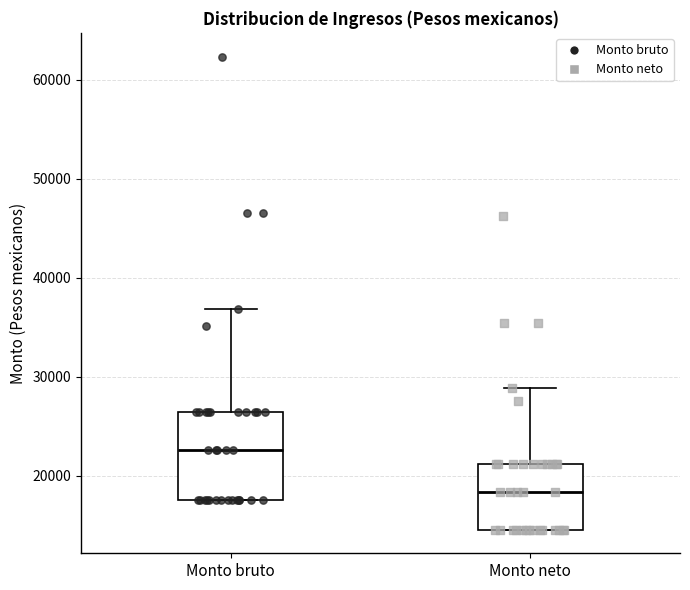

Where does the upper whisker of the box for Monto bruto end on the y-axis? The values are not printed on the chart, so give them approximately, as read against the axis.

37000